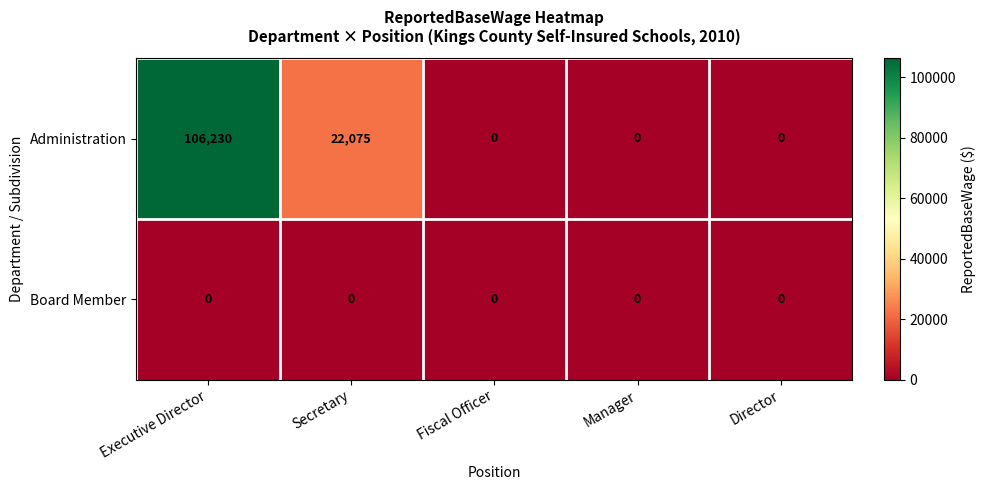

Reading right to left, list all the values displayed in this chart.

Administration: Director=0	Manager=0	Fiscal Officer=0	Secretary=22075	Executive Director=106230
Board Member: Director=0	Manager=0	Fiscal Officer=0	Secretary=0	Executive Director=0